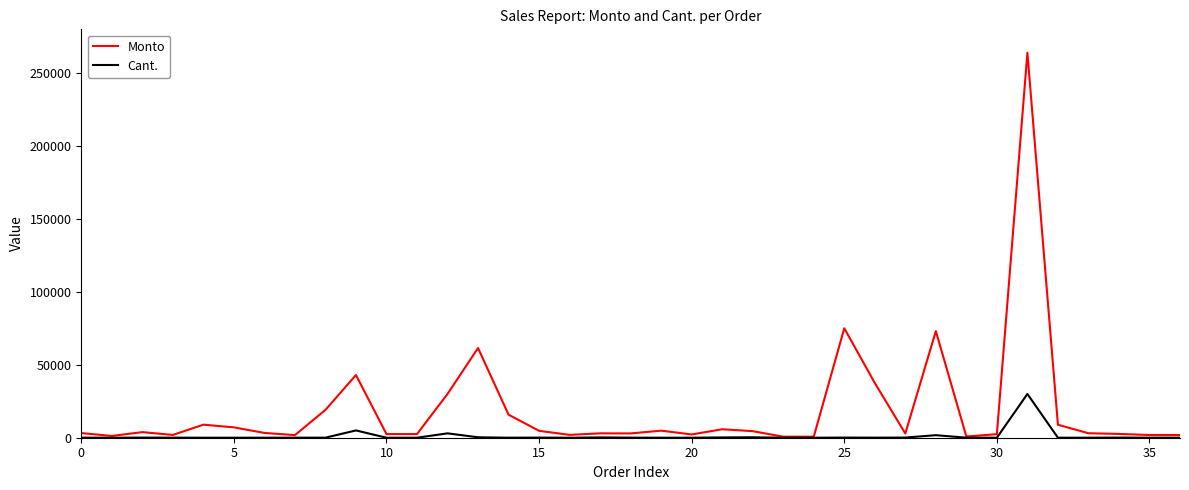

Which series has the largest range (max minus min)?

Monto